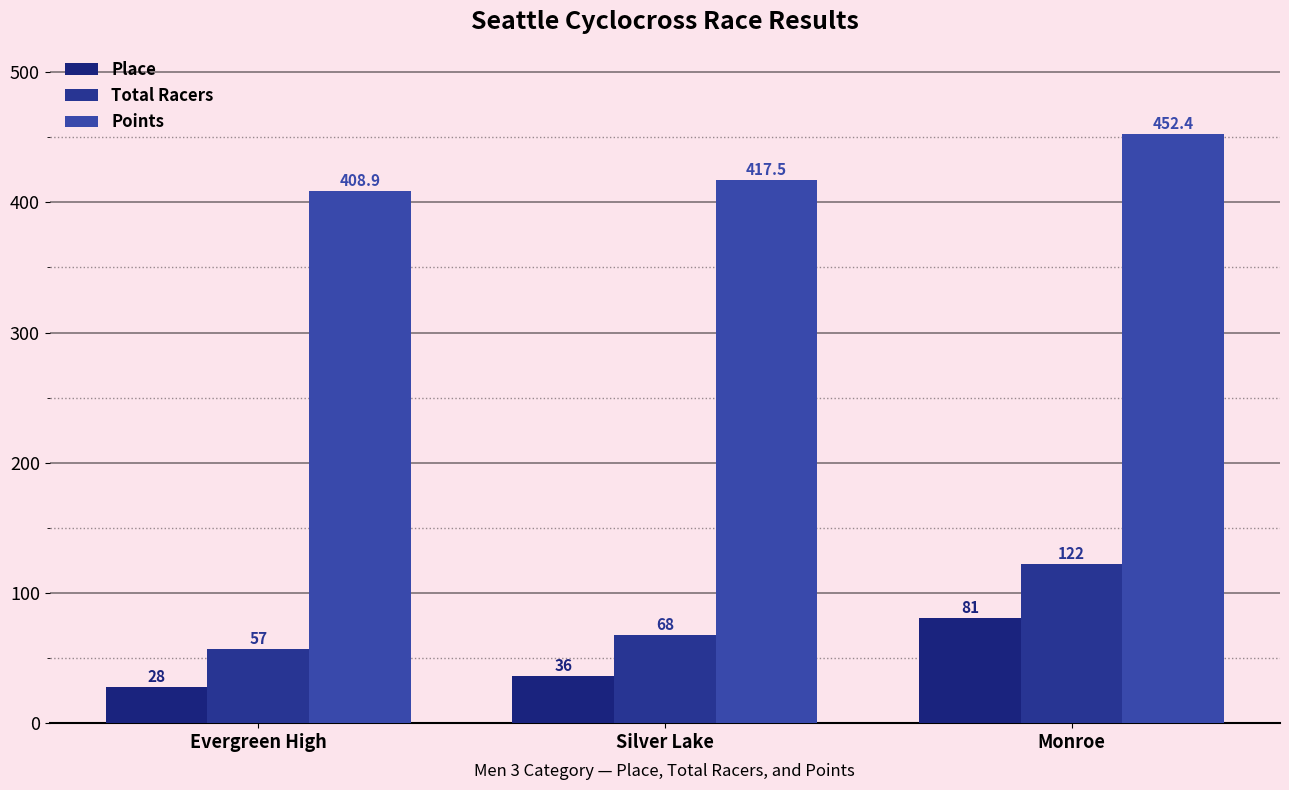

The Total Racers series shows 68.0 at Silver Lake. True or false?

True